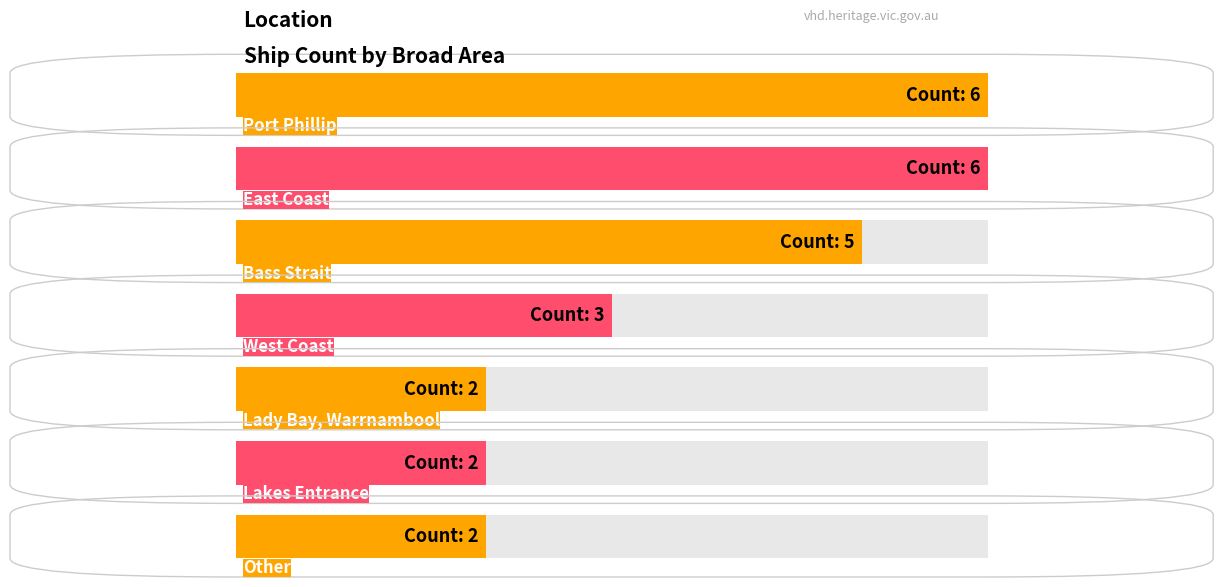

At which label does the data first exceed 3?

Port Phillip